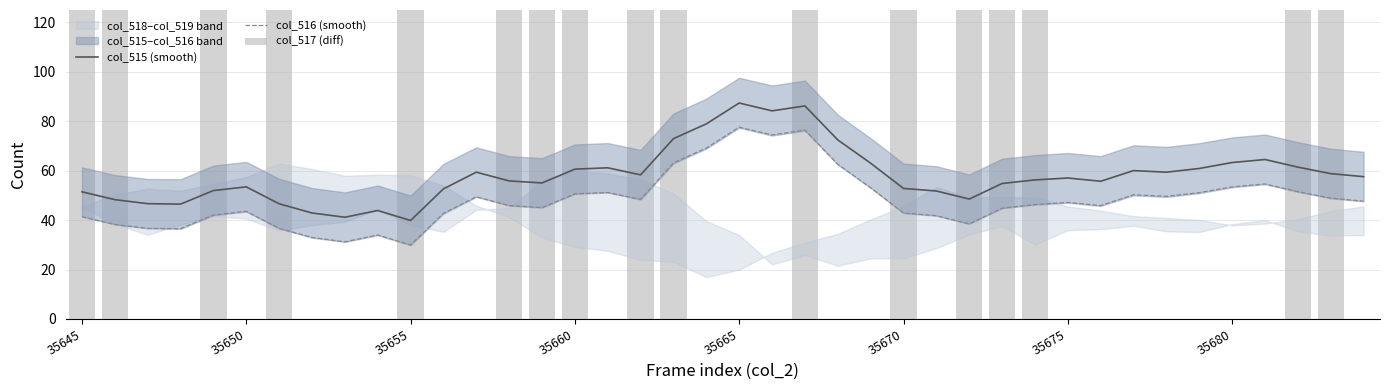

True or false: col_515 (smooth) and col_516 (smooth) intersect in this chart.

False